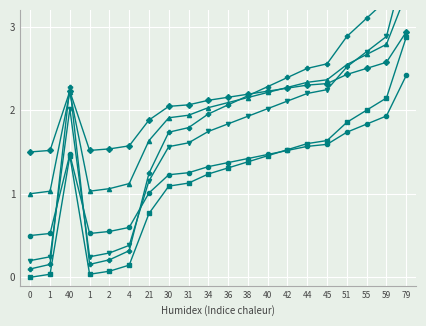

How many series are shown in this chart?

6